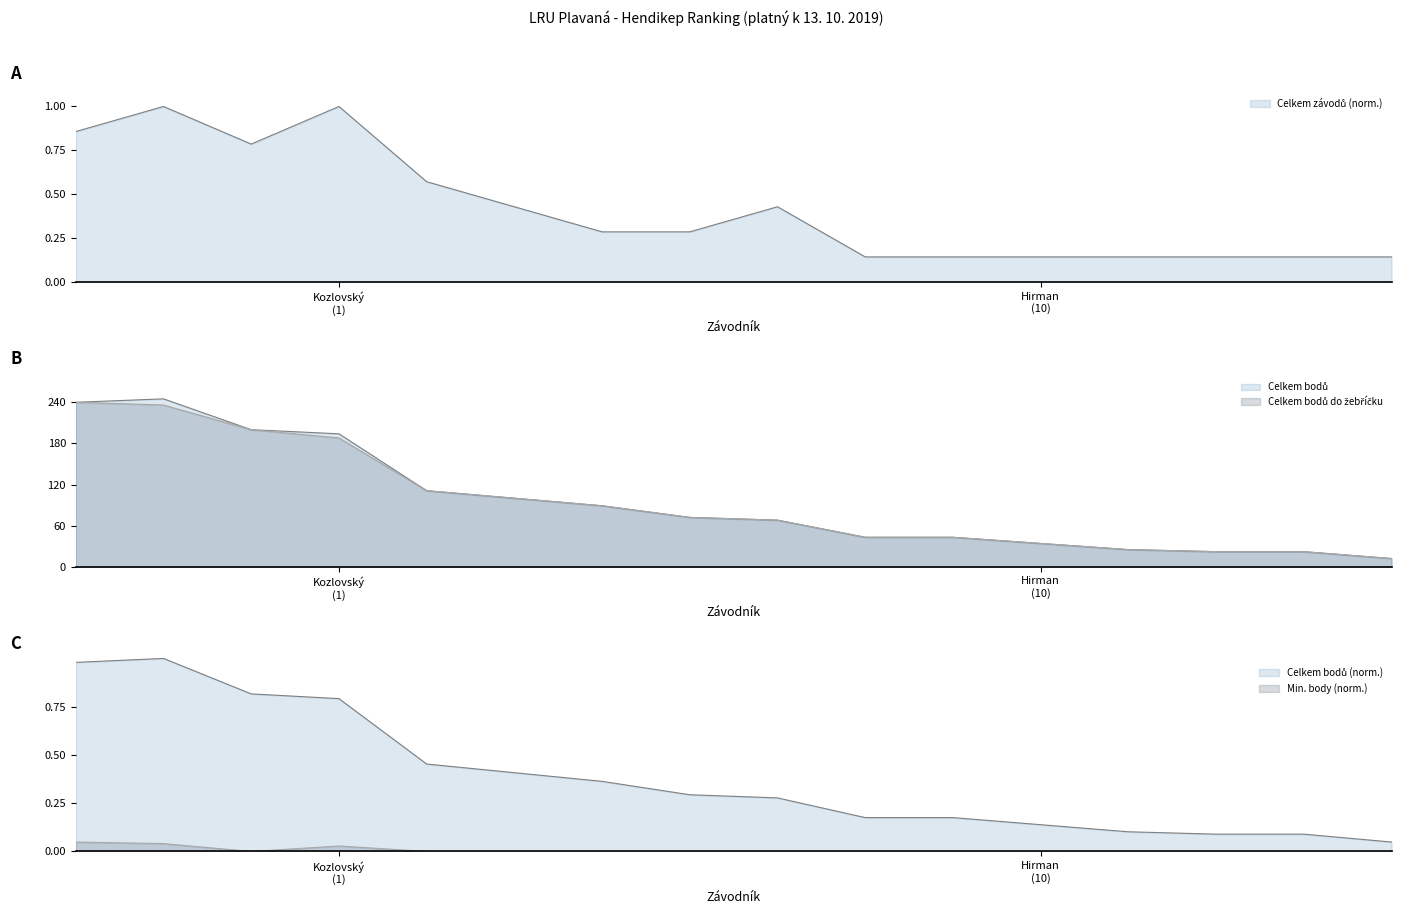

Is it true that Celkem bodů do žebříčku equals 43.0 at Krym Petr?

True